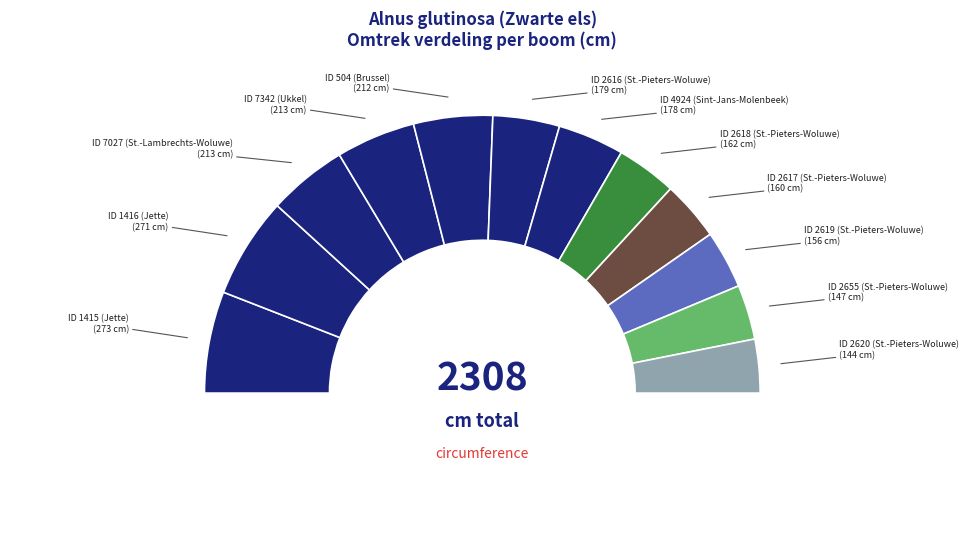

To the nearest percent, what is the combined percentage of ID 1416 (Jette) and ID 504 (Brussel)?

21%